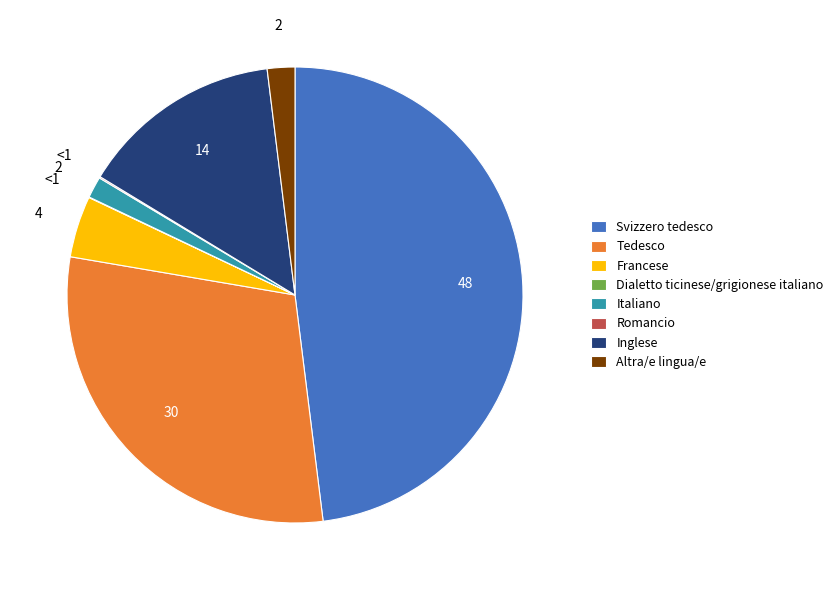

Which category has the biggest portion of the pie?

Svizzero tedesco